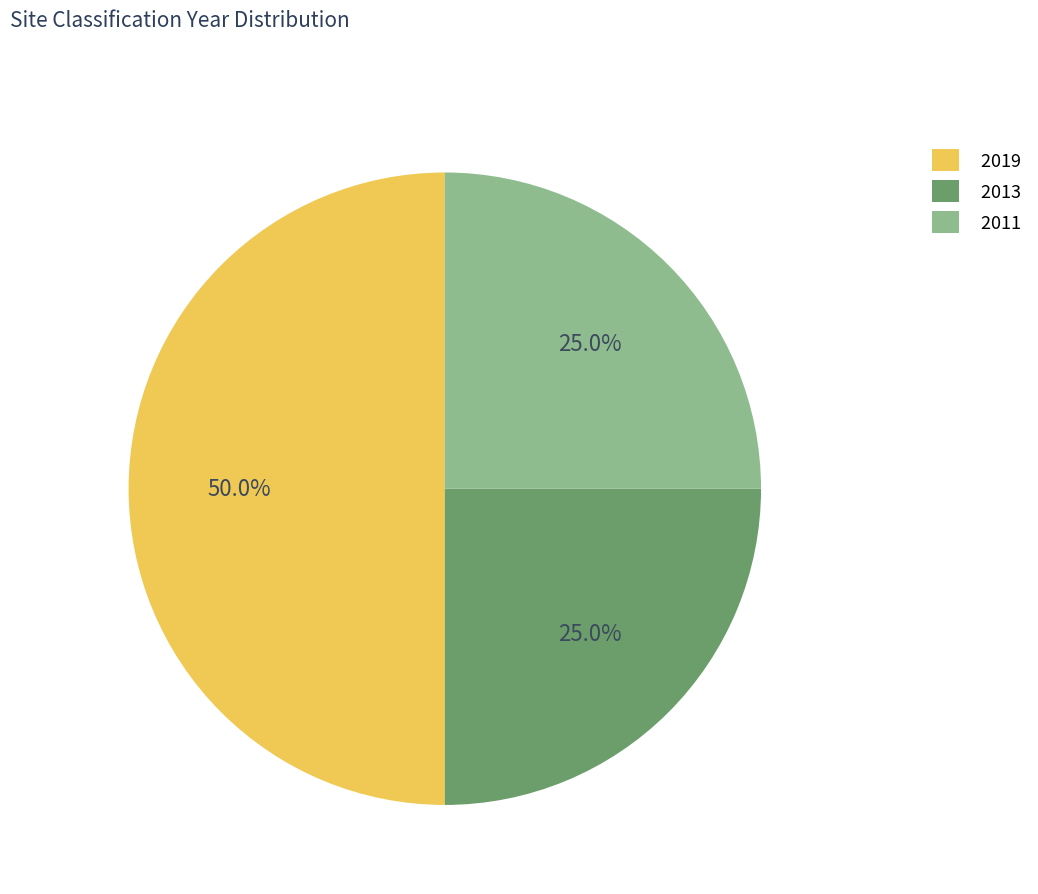

Which category has the biggest portion of the pie?

2019